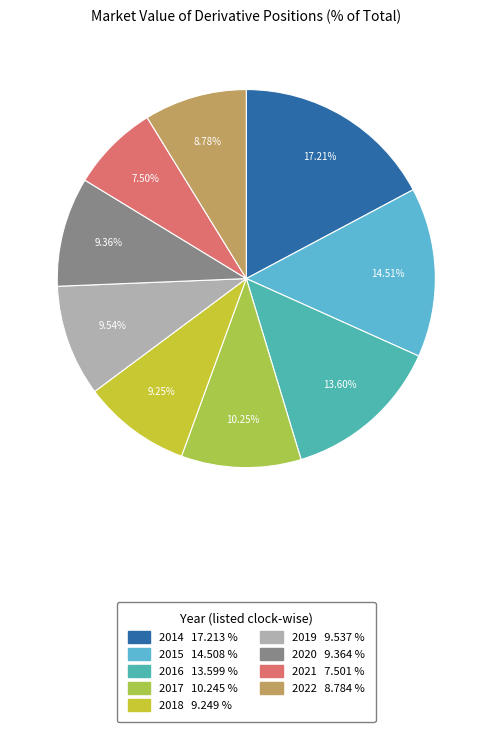

Is it true that 2016 is 14% of the pie?

True